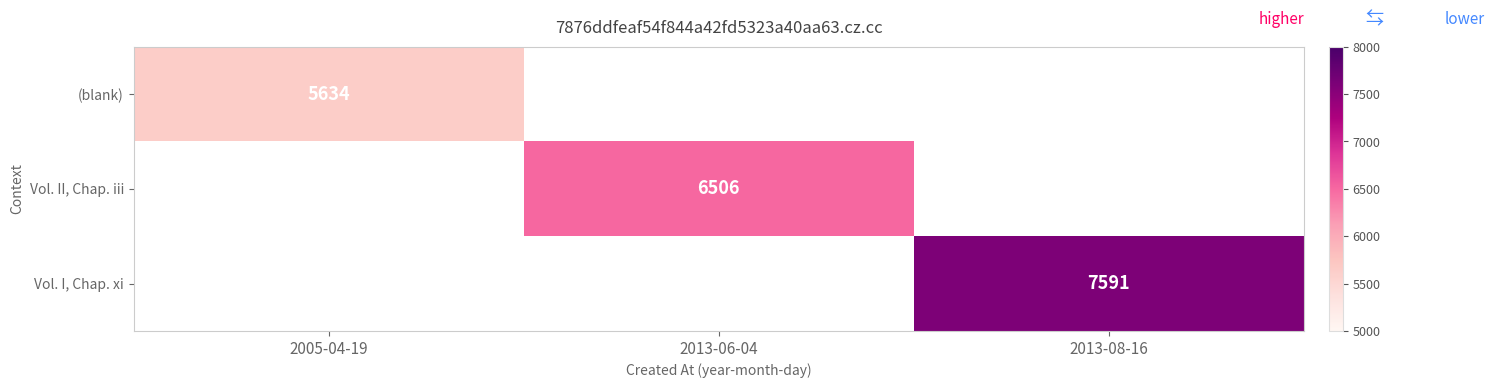

The Vol. II, Chap. iii series shows 8996 at 2013-06-04. True or false?

False